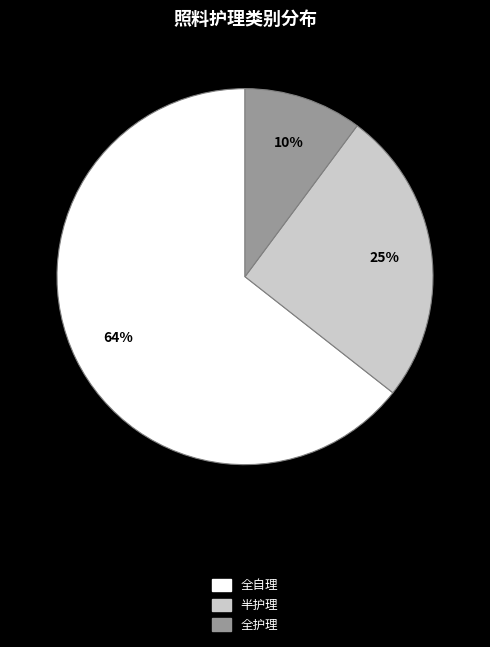

How many slices are in this pie chart?

3